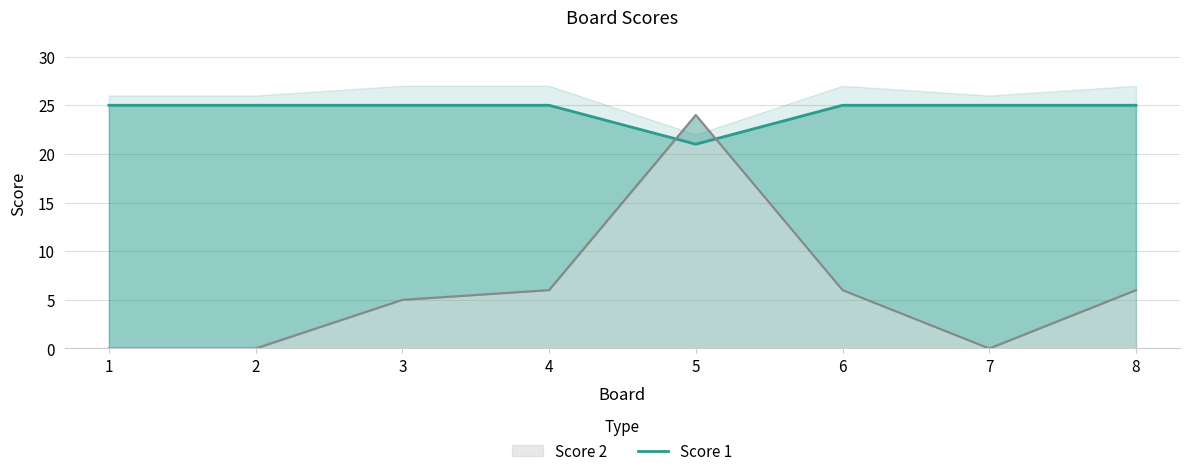

What is the approximate value at 7?

25